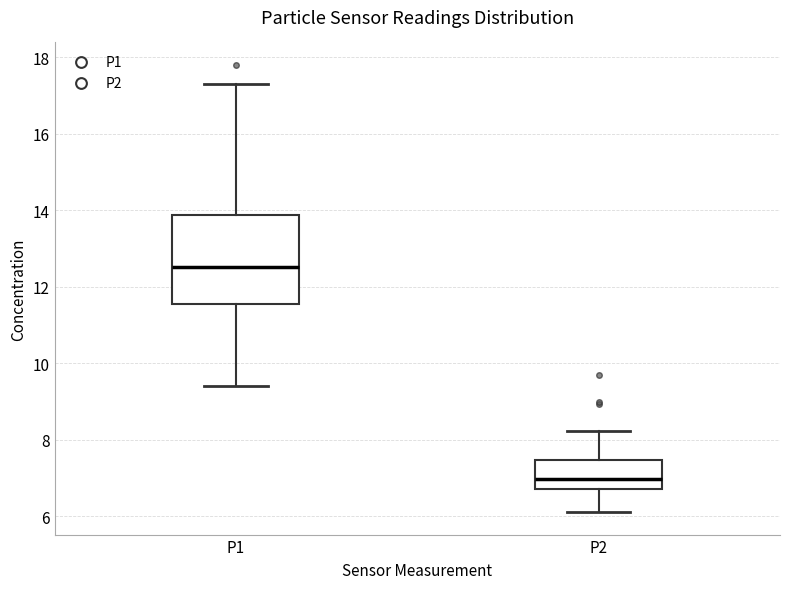

Which box has the highest median line?

P1